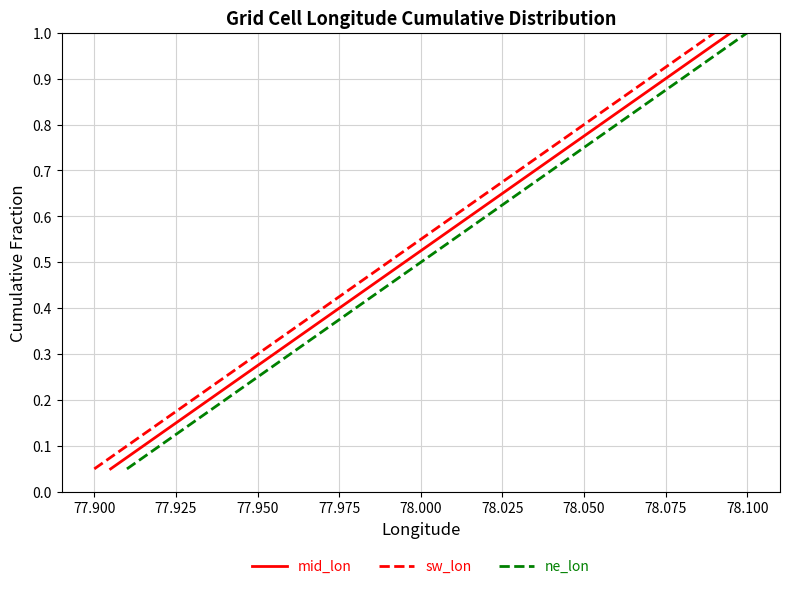

Reading left to right, transcribe all the data shown in this chart.

mid_lon: 0.1	0.1	0.1	0.2	0.2	0.3	0.3	0.4	0.5	0.5	0.6	0.6	0.7	0.7	0.8	0.8	0.8	0.9	0.9	1.0
sw_lon: 0.1	0.1	0.1	0.2	0.2	0.3	0.3	0.4	0.5	0.5	0.6	0.6	0.7	0.7	0.8	0.8	0.8	0.9	0.9	1.0
ne_lon: 0.1	0.1	0.1	0.2	0.2	0.3	0.3	0.4	0.5	0.5	0.6	0.6	0.7	0.7	0.8	0.8	0.8	0.9	0.9	1.0